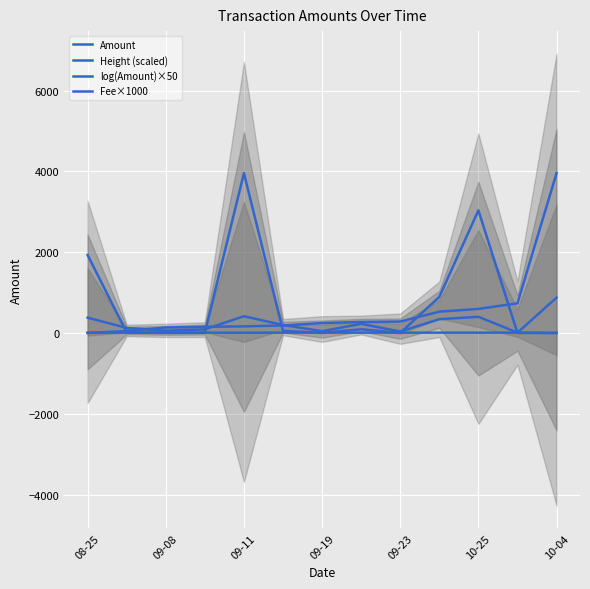

Which series changed the most between 7 and 12?

Height (scaled)